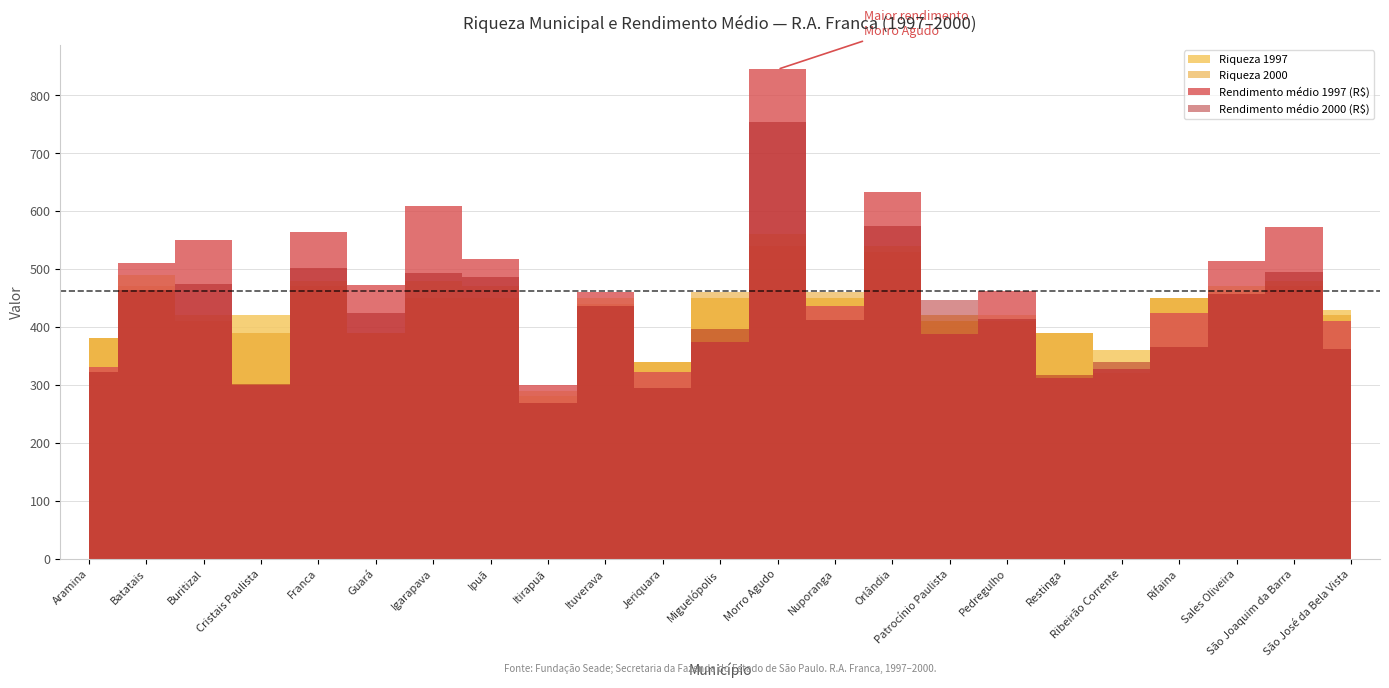

True or false: Riqueza 1997 and Riqueza 2000 cross at least once.

True